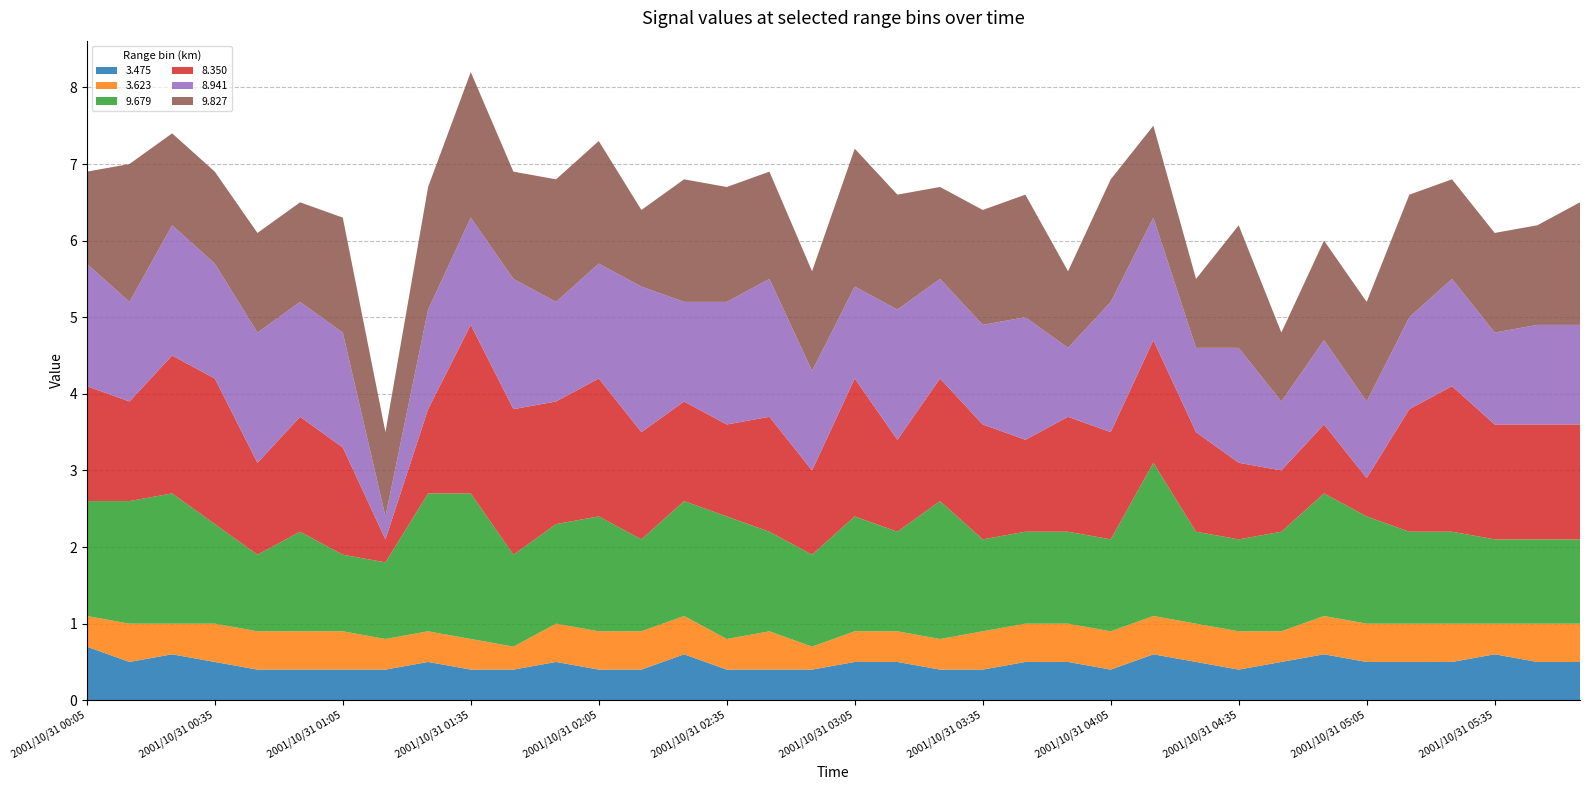

Reading left to right, what are all the values shown in this chart?

3.475: 0.7	0.5	0.6	0.5	0.4	0.4	0.4	0.4	0.5	0.4	0.4	0.5	0.4	0.4	0.6	0.4	0.4	0.4	0.5	0.5	0.4	0.4	0.5	0.5	0.4	0.6	0.5	0.4	0.5	0.6	0.5	0.5	0.5	0.6	0.5	0.5
3.623: 0.4	0.5	0.4	0.5	0.5	0.5	0.5	0.4	0.4	0.4	0.3	0.5	0.5	0.5	0.5	0.4	0.5	0.3	0.4	0.4	0.4	0.5	0.5	0.5	0.5	0.5	0.5	0.5	0.4	0.5	0.5	0.5	0.5	0.4	0.5	0.5
9.679: 1.5	1.6	1.7	1.3	1.0	1.3	1.0	1.0	1.8	1.9	1.2	1.3	1.5	1.2	1.5	1.6	1.3	1.2	1.5	1.3	1.8	1.2	1.2	1.2	1.2	2.0	1.2	1.2	1.3	1.6	1.4	1.2	1.2	1.1	1.1	1.1
8.350: 1.5	1.3	1.8	1.9	1.2	1.5	1.4	0.3	1.1	2.2	1.9	1.6	1.8	1.4	1.3	1.2	1.5	1.1	1.8	1.2	1.6	1.5	1.2	1.5	1.4	1.6	1.3	1.0	0.8	0.9	0.5	1.6	1.9	1.5	1.5	1.5
8.941: 1.6	1.3	1.7	1.5	1.7	1.5	1.5	0.3	1.3	1.4	1.7	1.3	1.5	1.9	1.3	1.6	1.8	1.3	1.2	1.7	1.3	1.3	1.6	0.9	1.7	1.6	1.1	1.5	0.9	1.1	1.0	1.2	1.4	1.2	1.3	1.3
9.827: 1.2	1.8	1.2	1.2	1.3	1.3	1.5	1.1	1.6	1.9	1.4	1.6	1.6	1.0	1.6	1.5	1.4	1.3	1.8	1.5	1.2	1.5	1.6	1.0	1.6	1.2	0.9	1.6	0.9	1.3	1.3	1.6	1.3	1.3	1.3	1.6